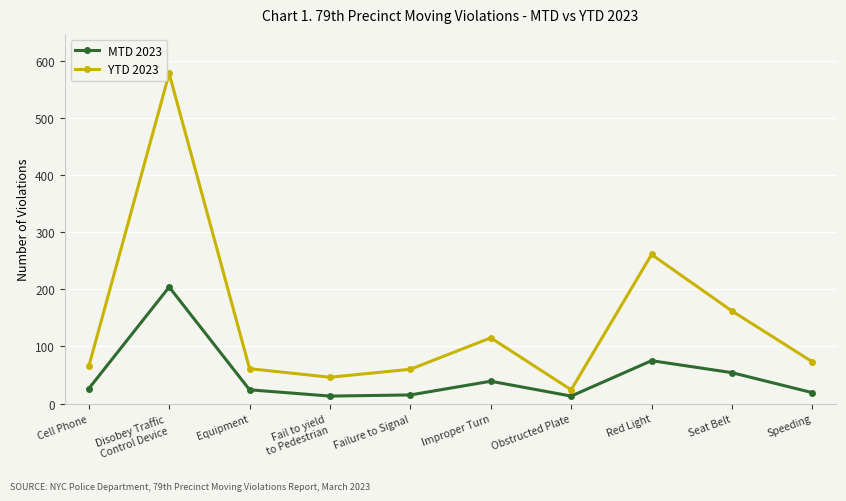

True or false: YTD 2023 and MTD 2023 intersect in this chart.

False